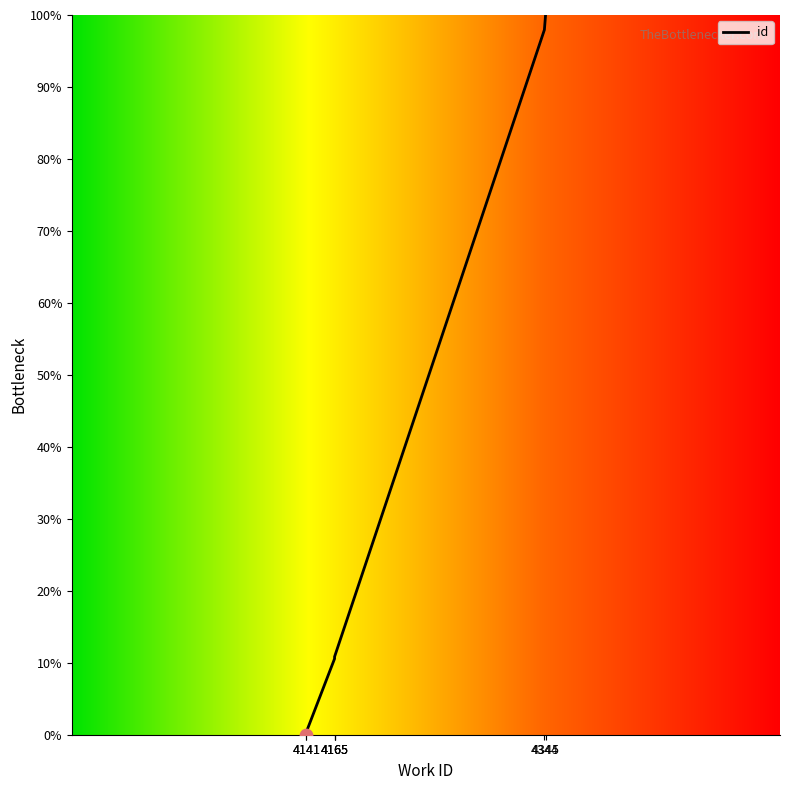

What is the ratio of the value at 4344 to the value at 4345?

1.0